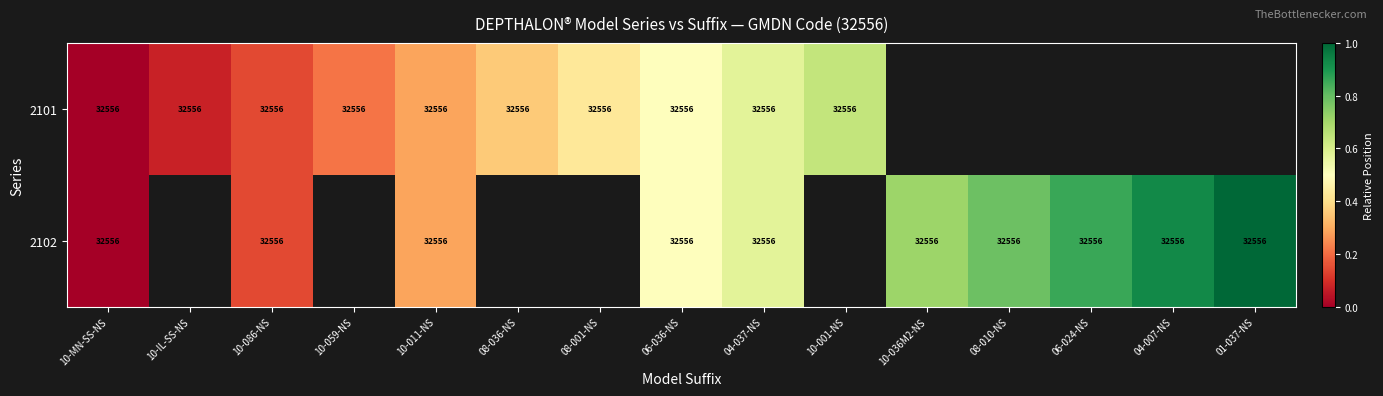

The 2101 series shows 0.4 at 10-011-NS. True or false?

False